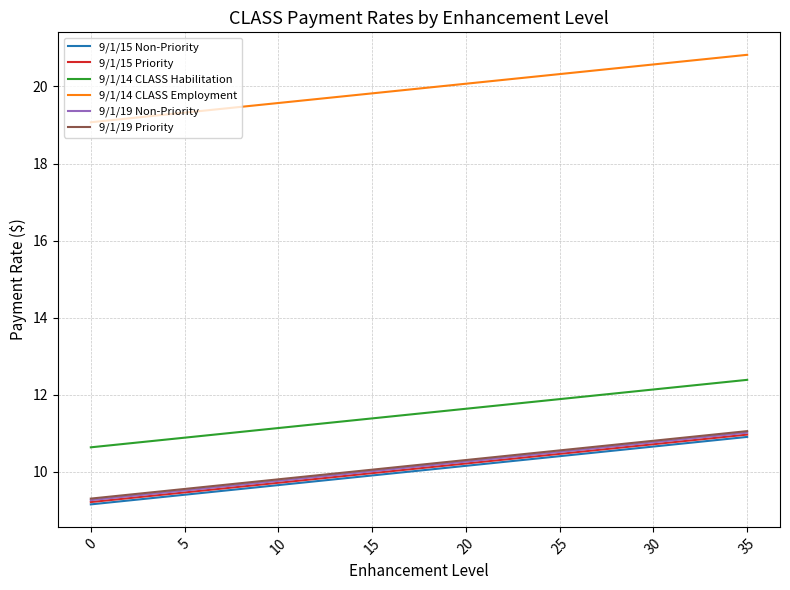

Which series has the largest total across all categories?

9/1/14 CLASS Employment